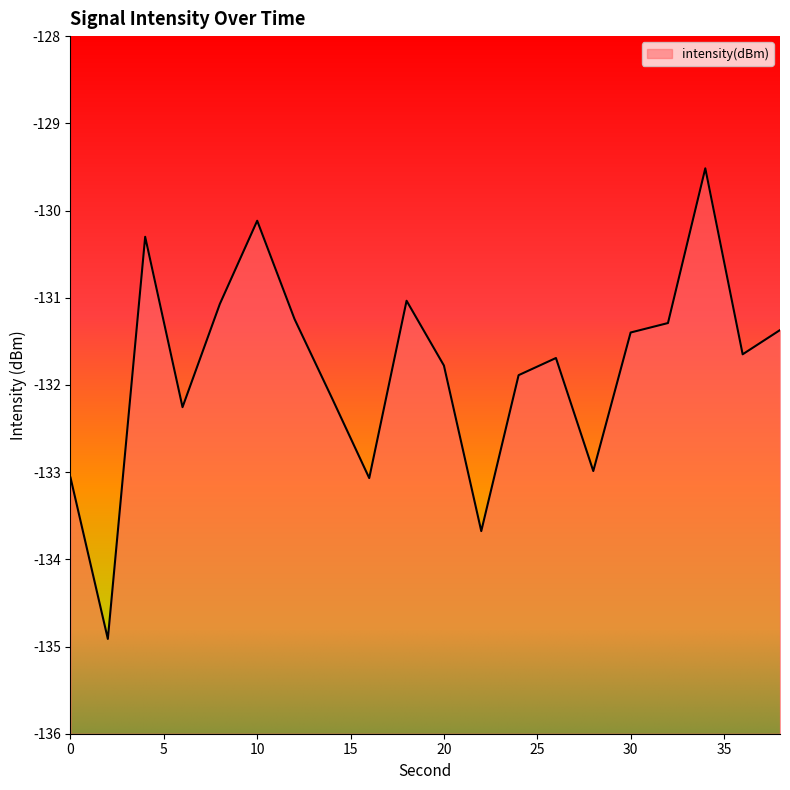

What is the minimum value shown in the chart?

-134.9